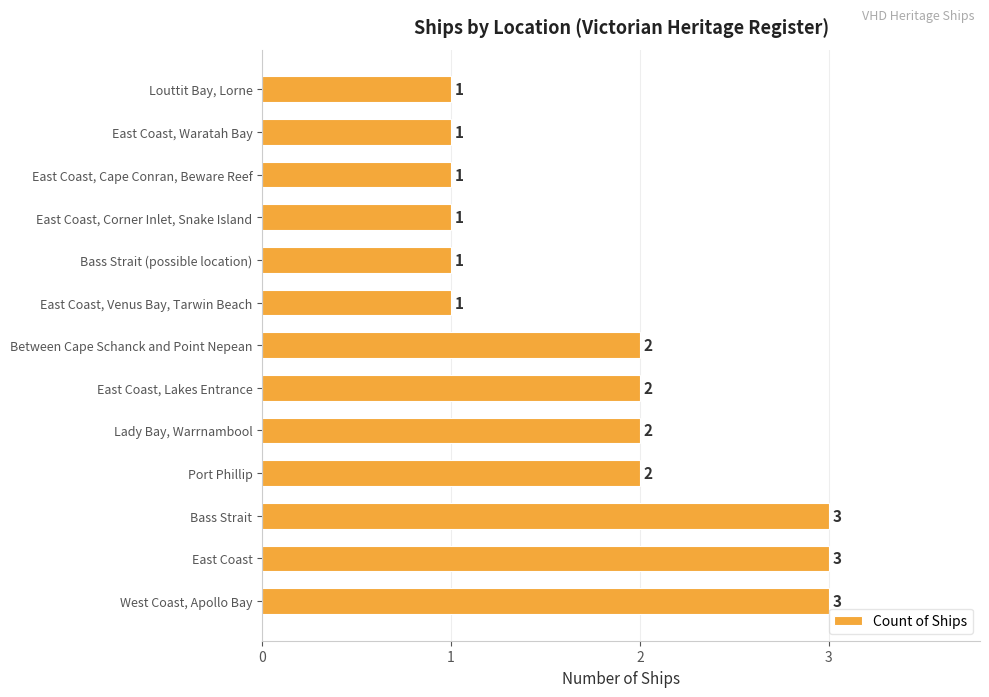

Count the values in the range 1 to 2.

10